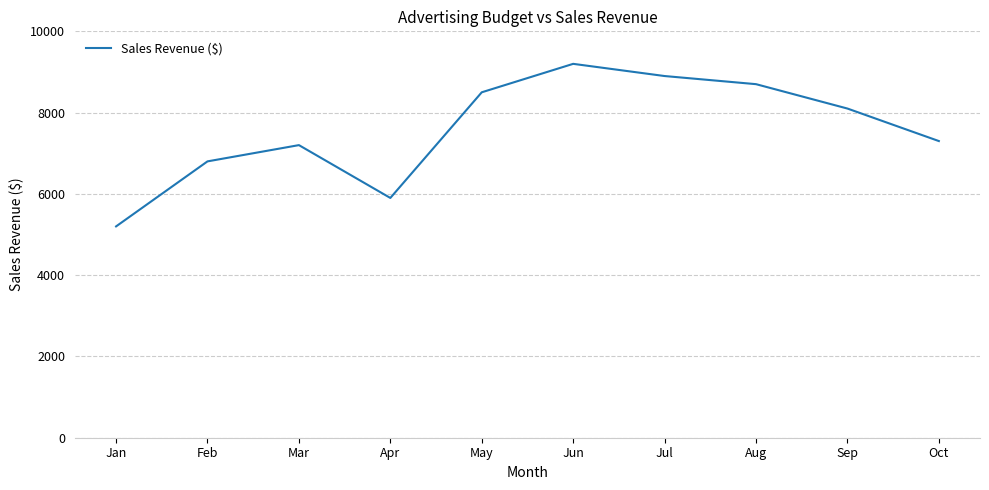

Approximately how many times larger is the value at Apr compared to Mar?

0.8